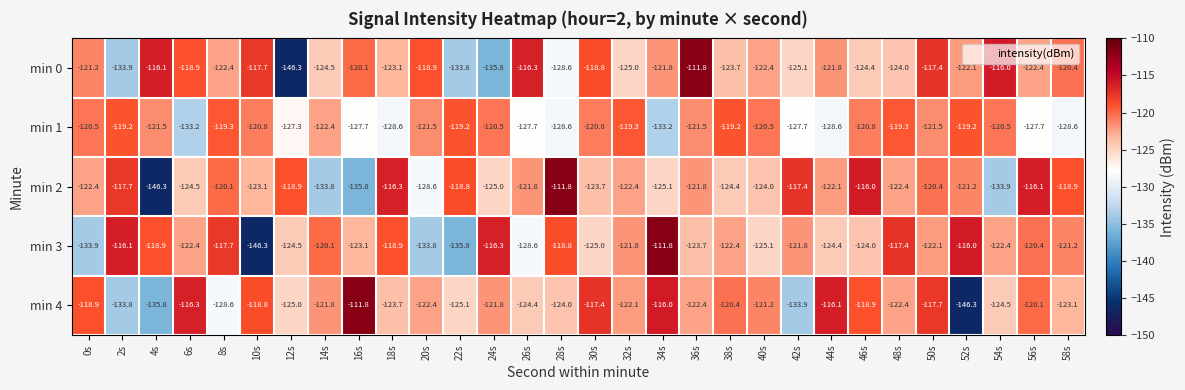

Rank the series at 16s from highest to lowest value.

min 4, min 0, min 3, min 1, min 2